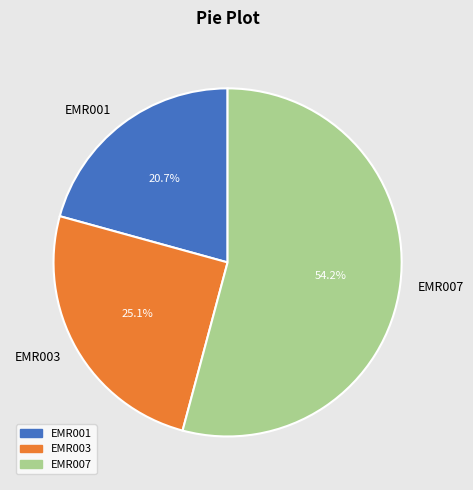

Which slice is the largest?

EMR007